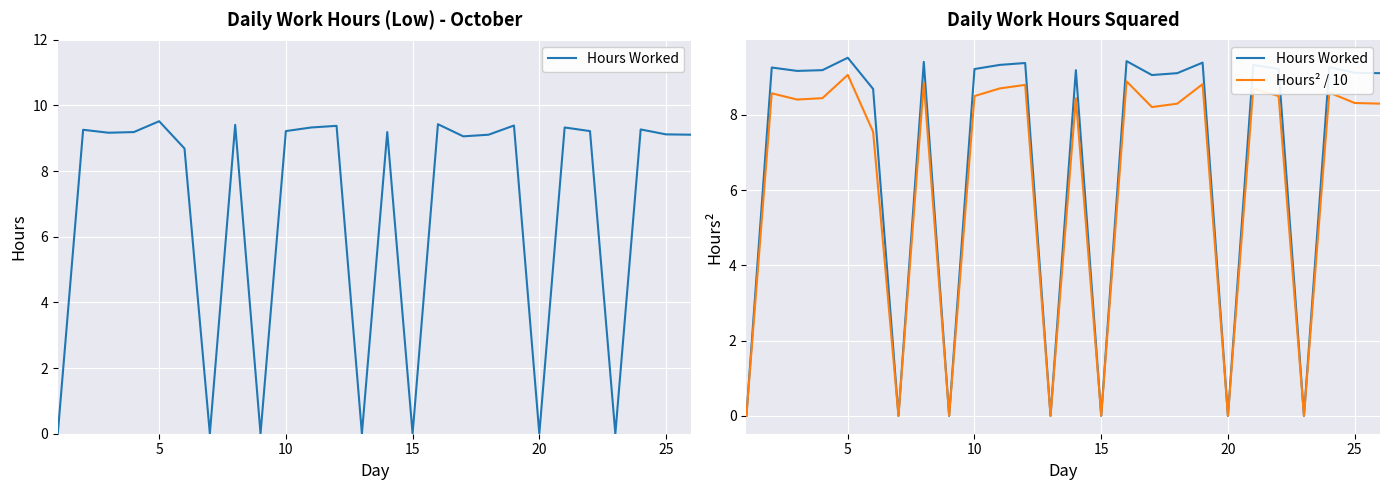

At how many categories does at least one series exceed 5?

19